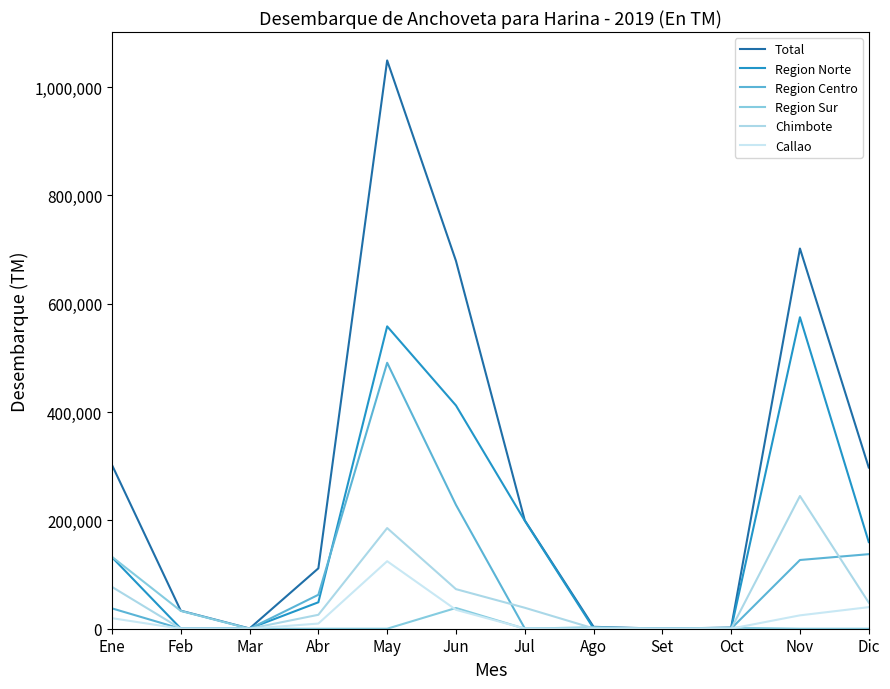

What is the difference between the Callao values at Set and Abr?

9527.3